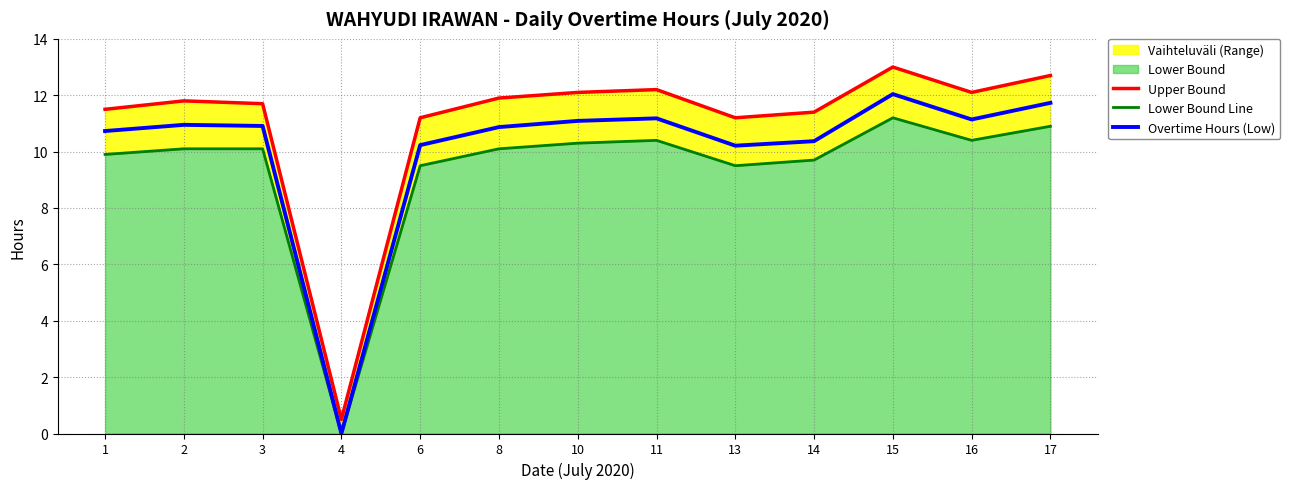

Is it true that Overtime Hours (Low) equals 10.4 at 14?

True